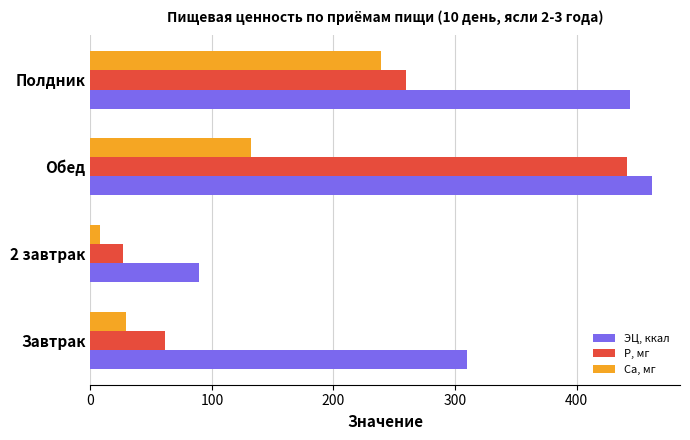

How many categories are shown in the chart?

4